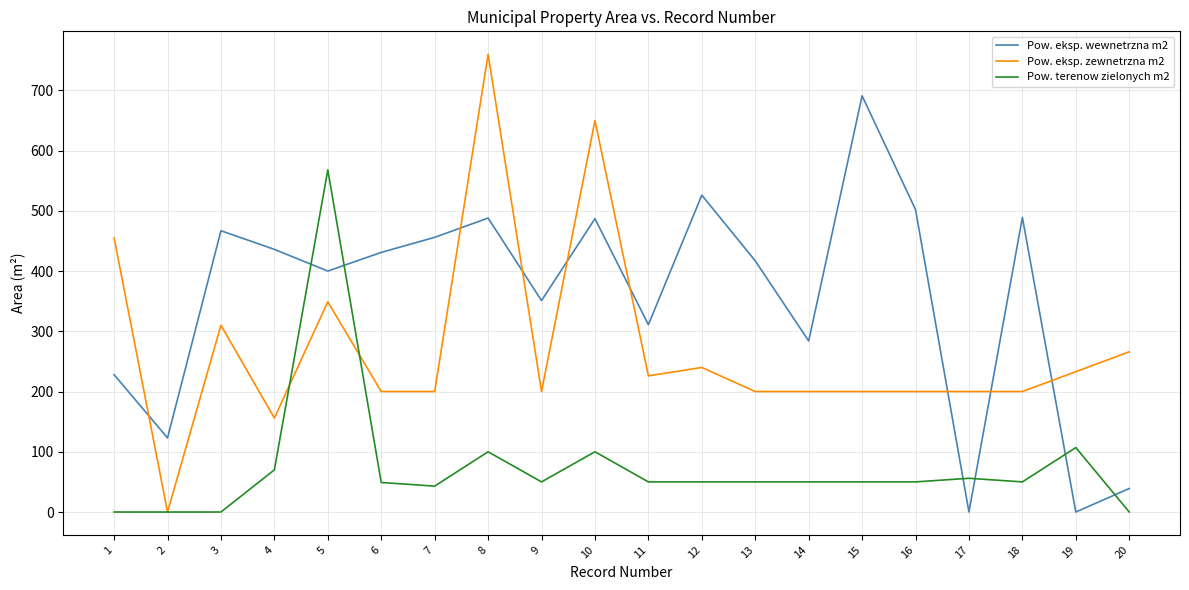

Where is Pow. eksp. zewnetrzna m2 nearest to the value 380?

5